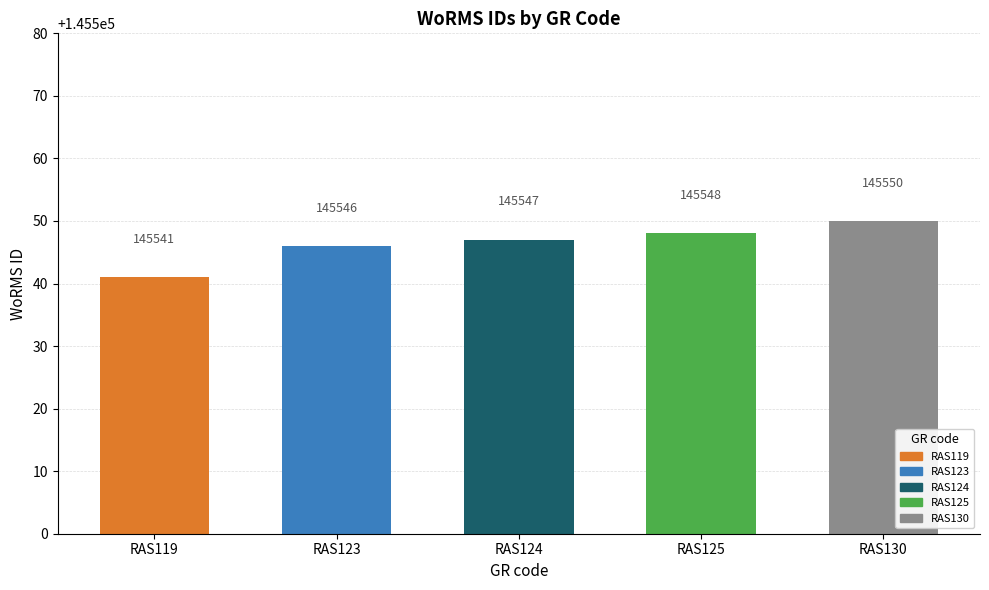

Approximately how many times larger is the value at RAS119 compared to RAS130?

1.0